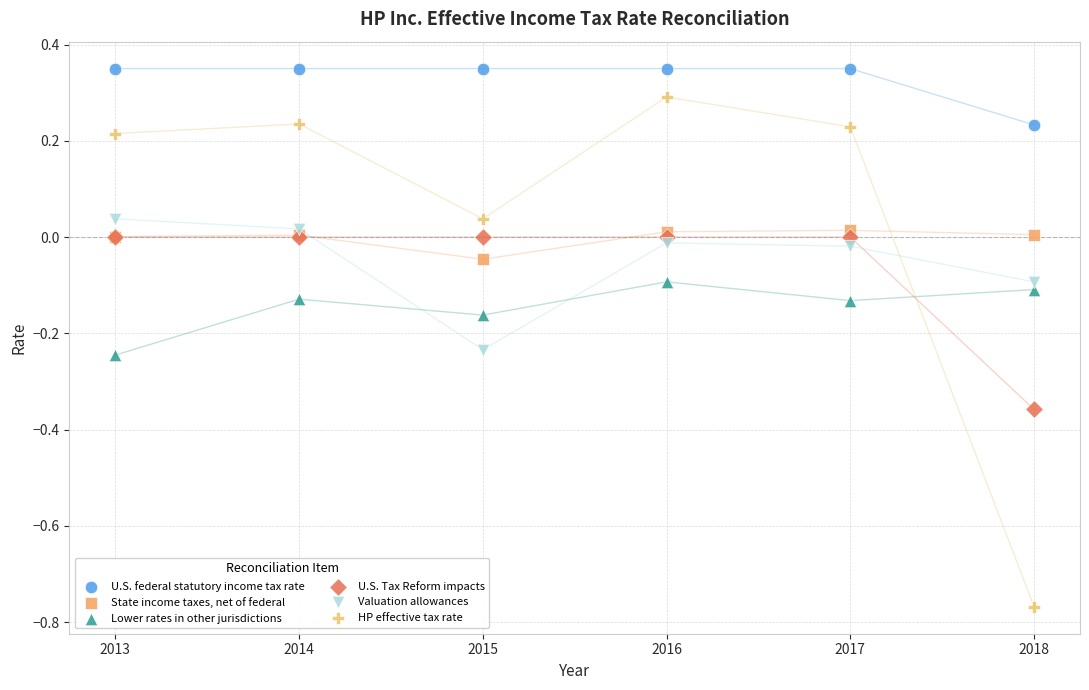

Which series reaches the maximum Y coordinate?

U.S. federal statutory income tax rate